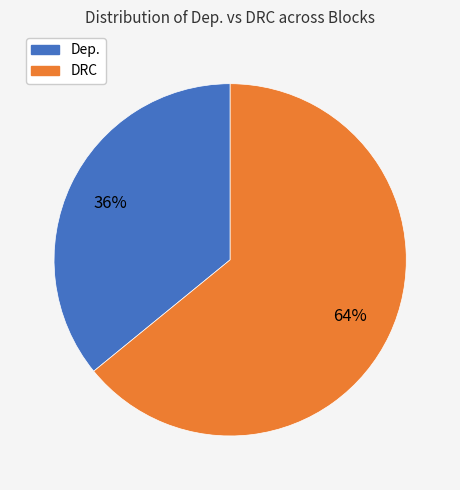

To the nearest percent, what is the average slice percentage?

50%